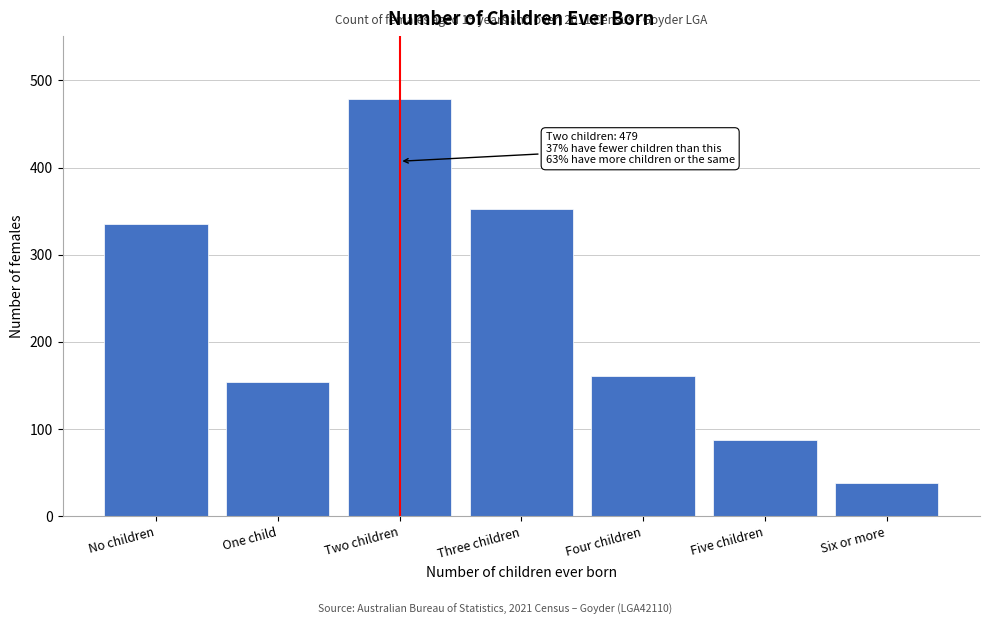

Reading left to right, extract all data points from this chart.

335	154	479	352	161	87	38